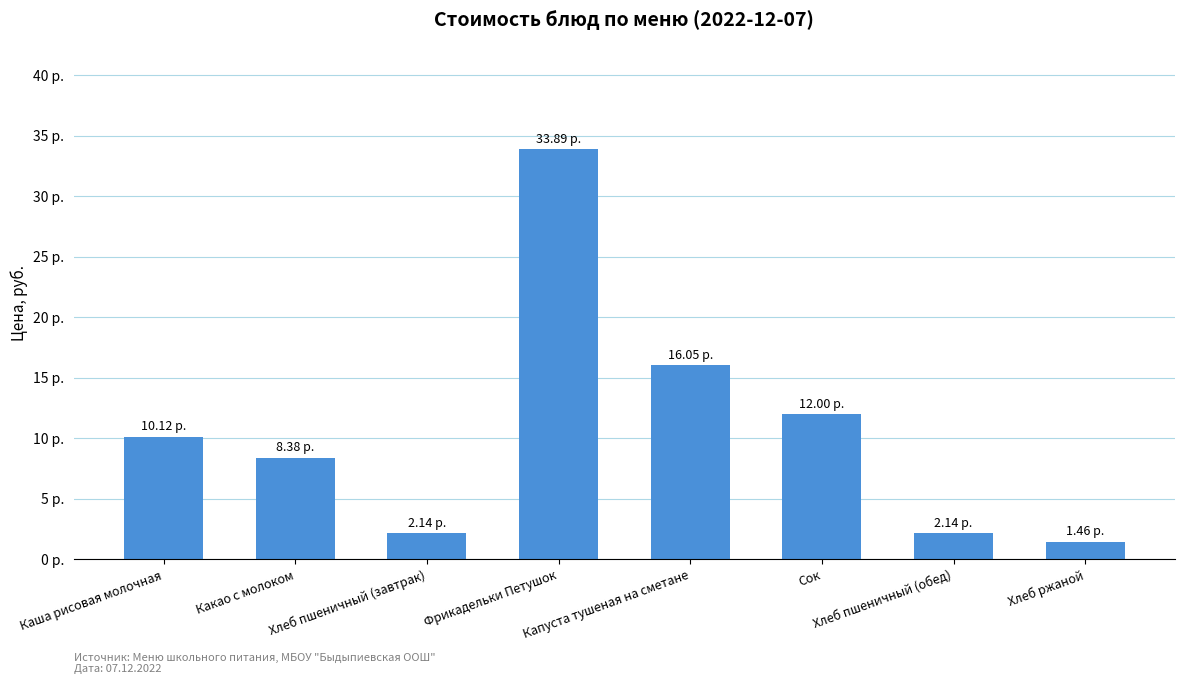

Are the bars horizontal?

No